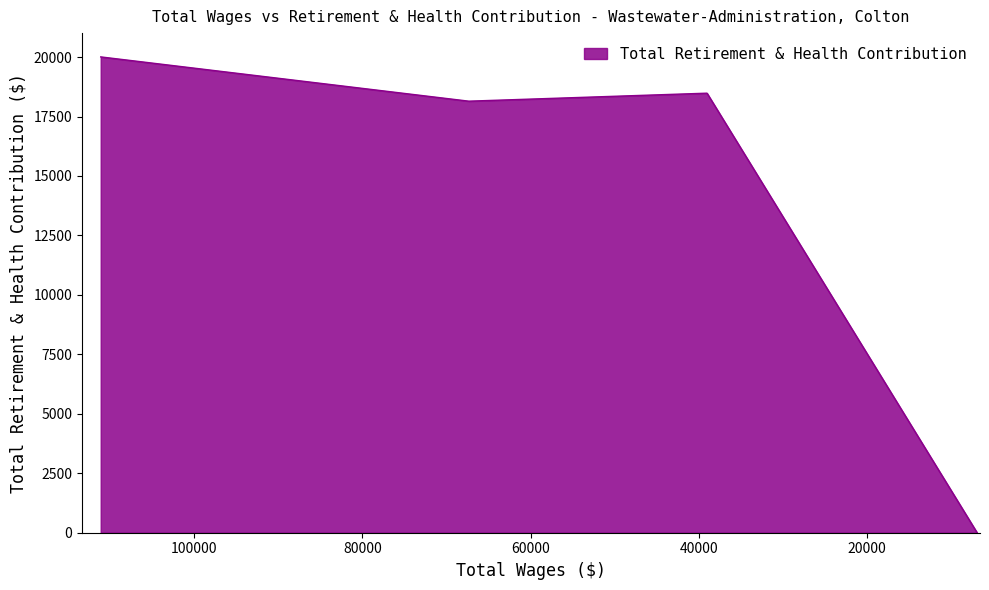

What is the sum of all values?

56632